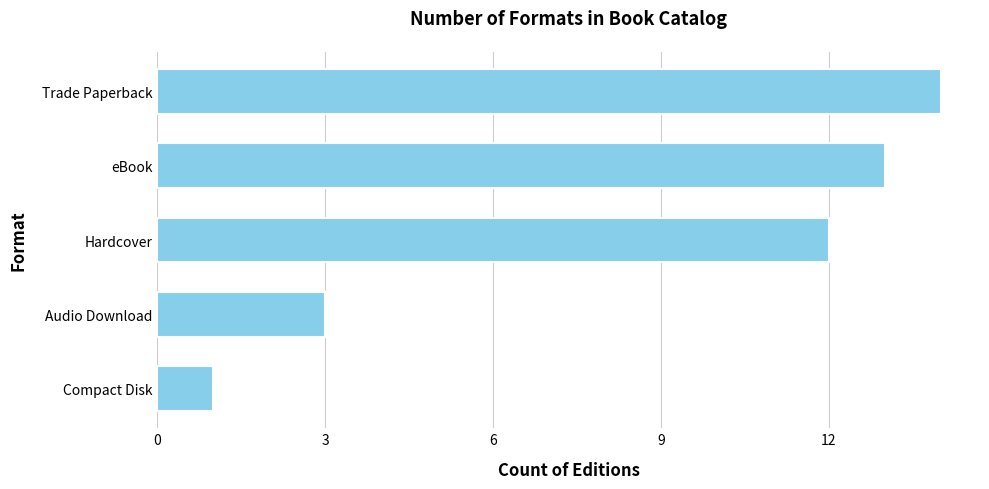

Where is the data nearest to the value 7?

Audio Download